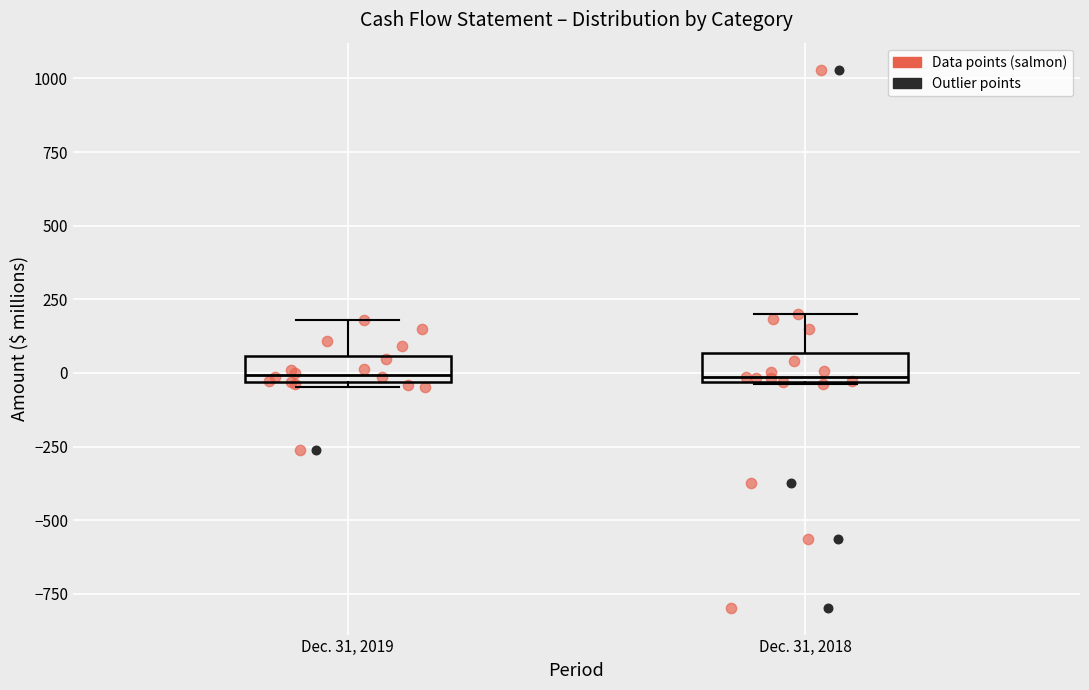

Where is the lower edge of the box for Dec. 31, 2019 on the y-axis? The values are not printed on the chart, so give them approximately, as read against the axis.

-50